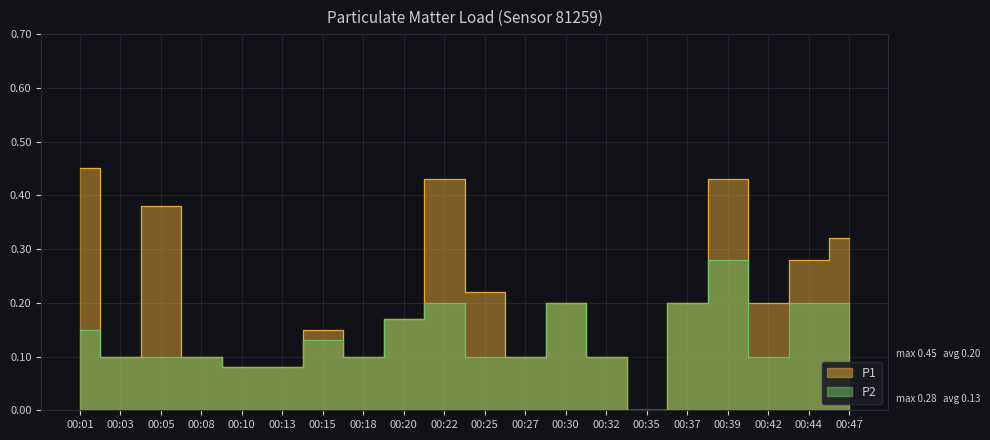

What is the total value across all series at 00:08?

0.2